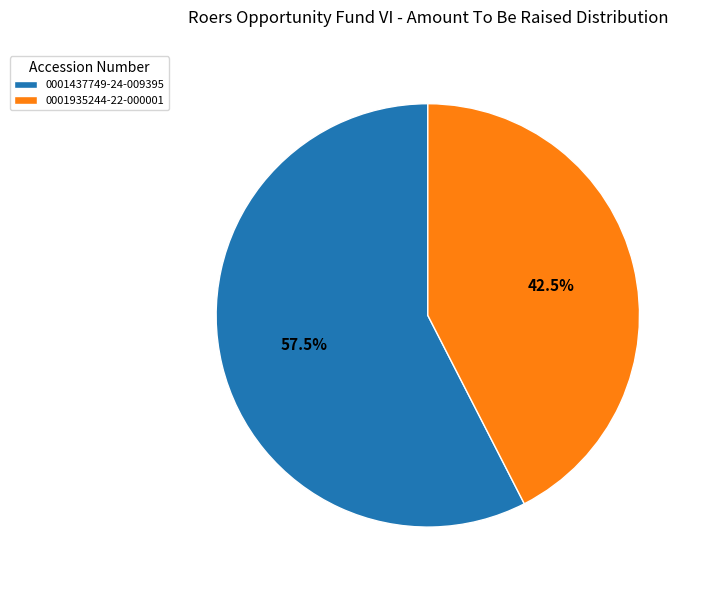

Between 0001935244-22-000001 and 0001437749-24-009395, which is larger?

0001437749-24-009395